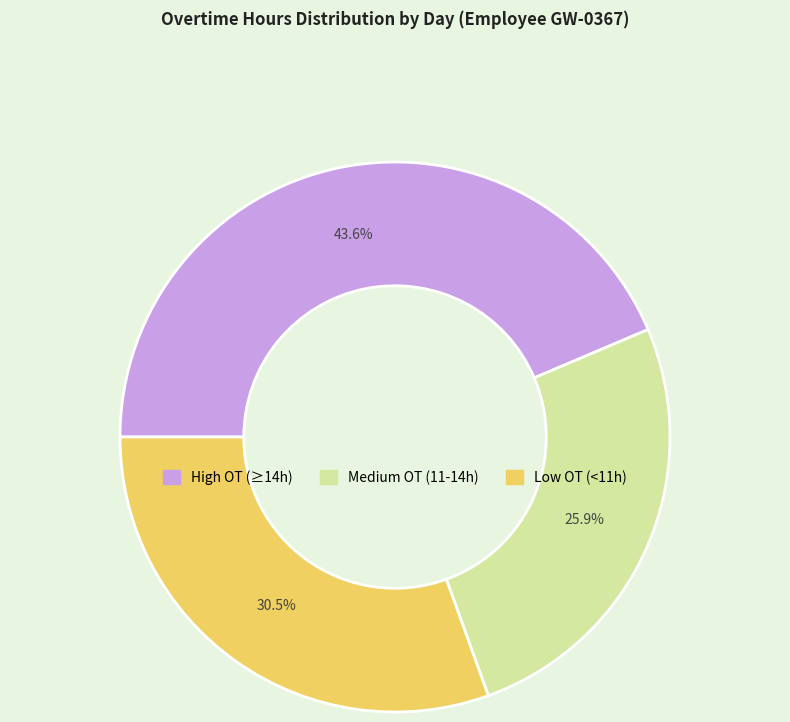

Count the number of slices in the pie.

3